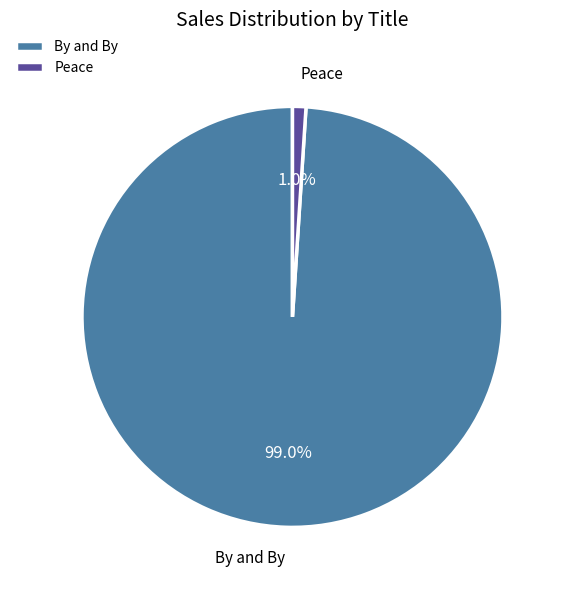

What is the smallest slice in the pie chart?

Peace